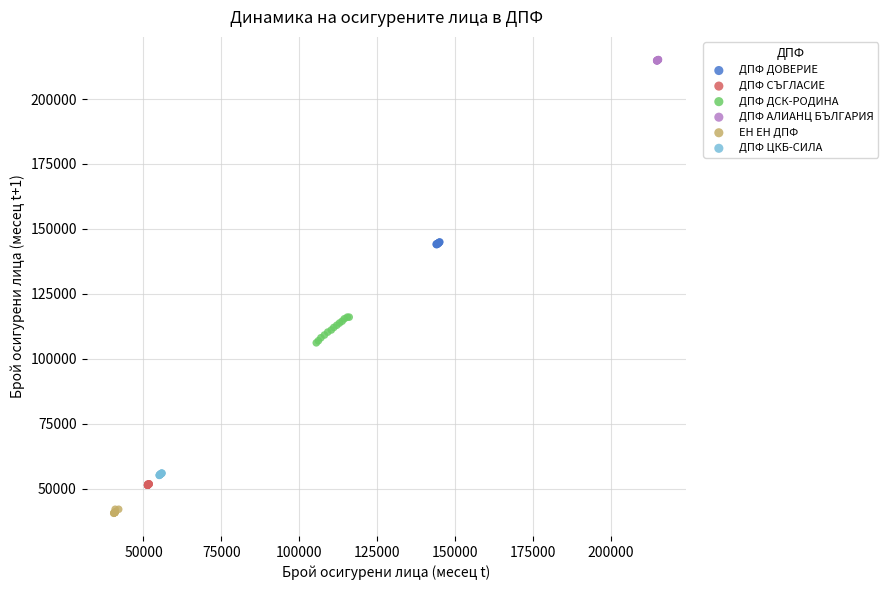

Which series reaches the minimum Y coordinate?

ЕН ЕН ДПФ